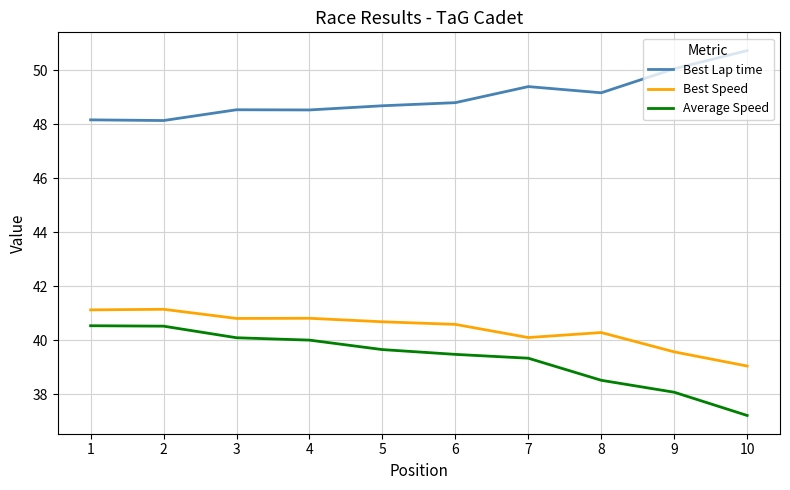

Which series has the largest range (max minus min)?

Average Speed